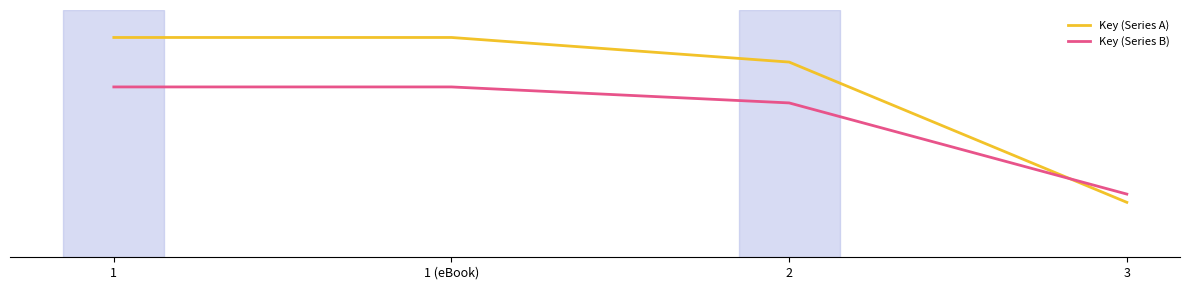

Does the chart have visible grid lines?

Yes